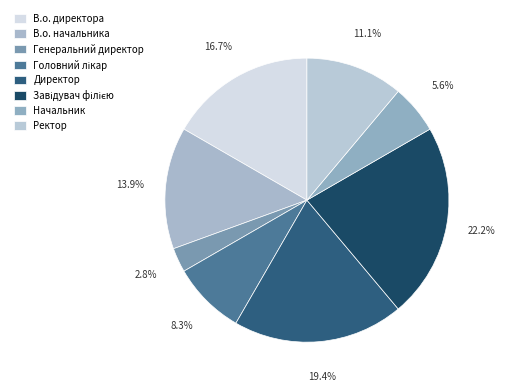

To the nearest percent, what is the combined percentage of Ректор and Головний лікар?

19%